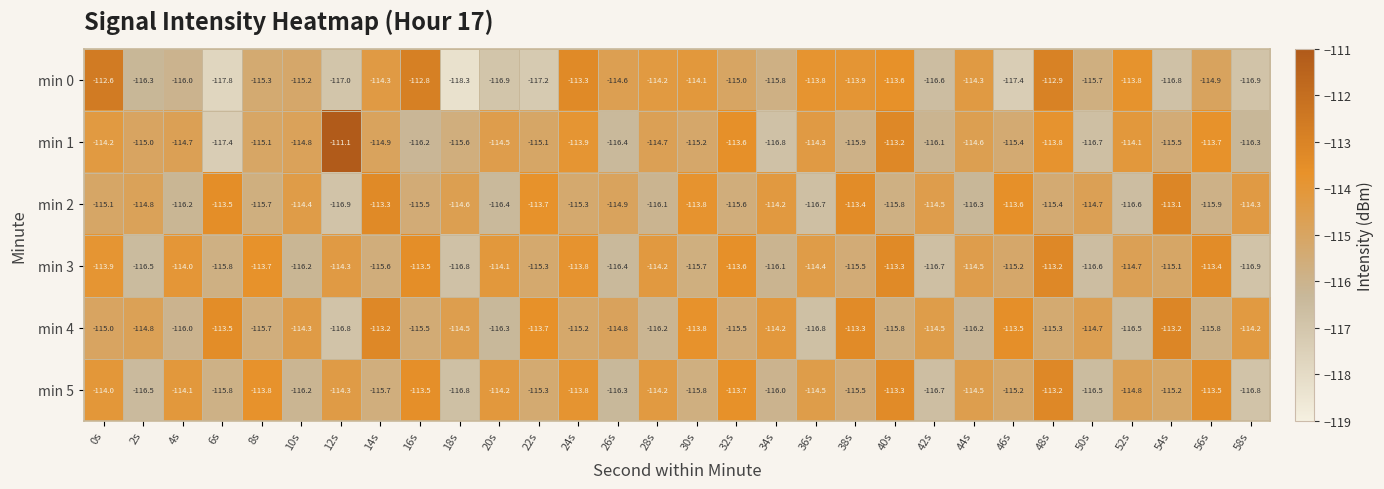

Between 16s and 30s, which series saw the biggest shift?

min 5